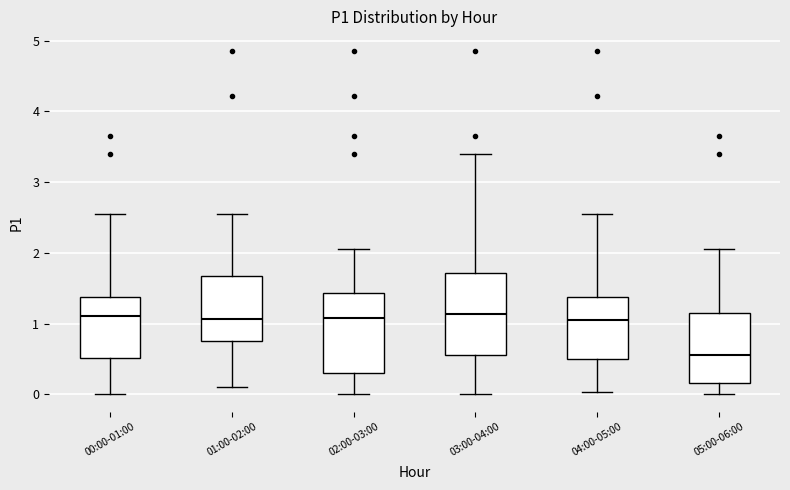

Where does the median line of the box for 03:00-04:00 sit on the y-axis? The values are not printed on the chart, so give them approximately, as read against the axis.

1.1